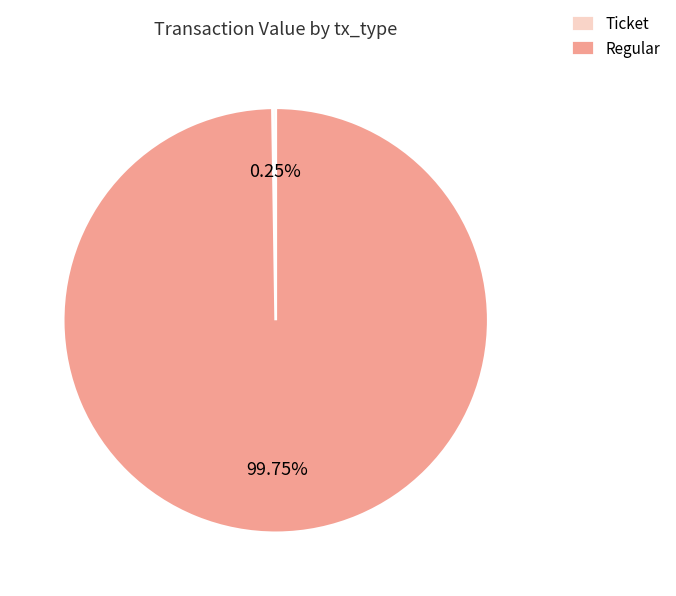

What portion of the pie excludes Regular?

0.2%